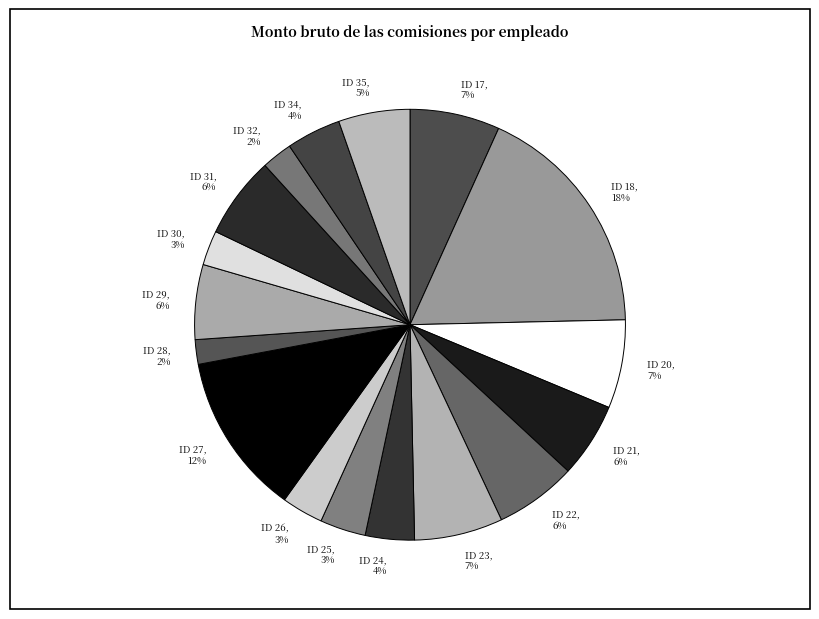

Count the number of slices in the pie.

17